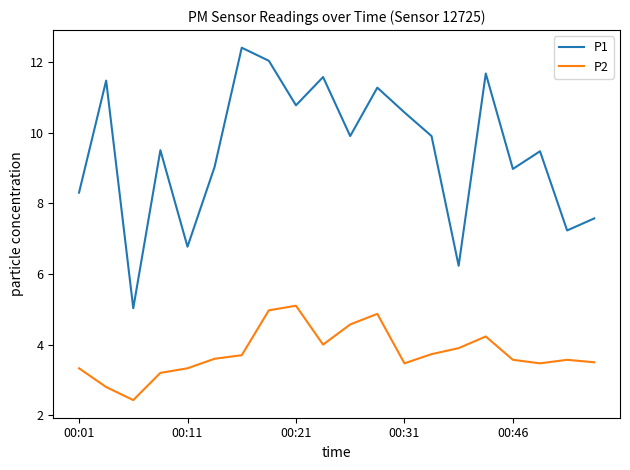

True or false: P1 and P2 cross at least once.

False